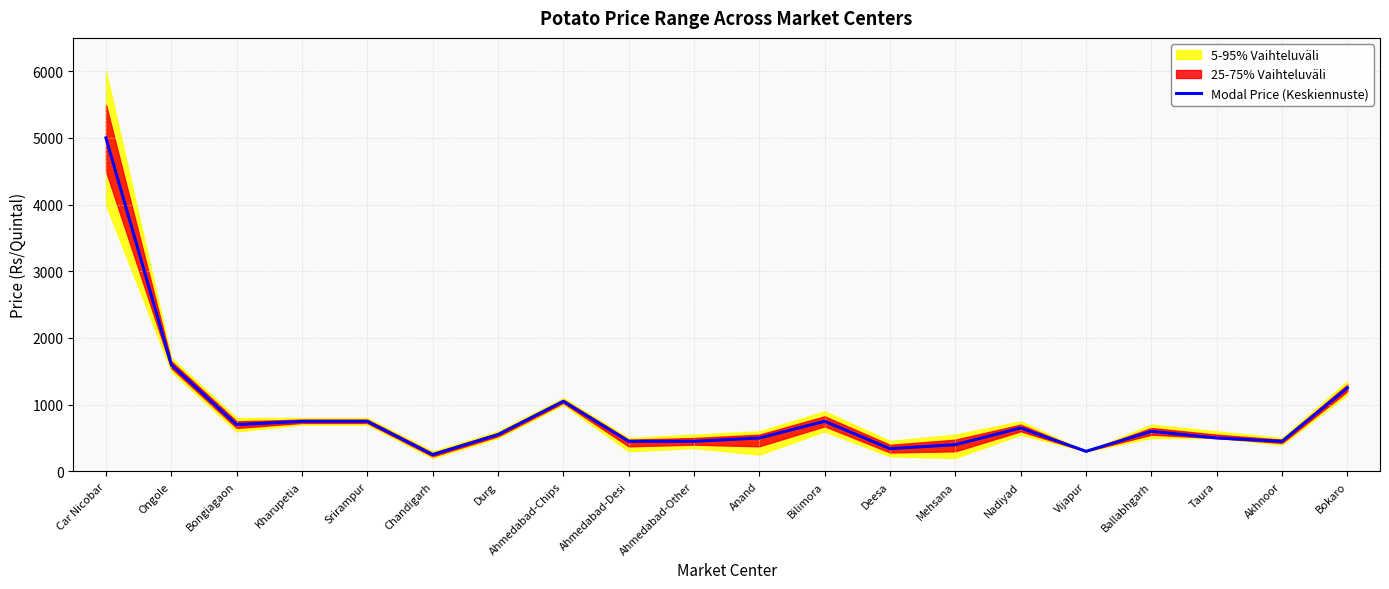

Reading left to right, list all the values displayed in this chart.

Car Nicobar=5000	Ongole=1600	Bongiagaon=700	Kharupetia=750	Srirampur=750	Chandigarh=250	Durg=550	Ahmedabad-Chips=1050	Ahmedabad-Desi=450	Ahmedabad-Other=450	Anand=500	Bilimora=750	Deesa=340	Mehsana=400	Nadiyad=650	Vijapur=300	Ballabhgarh=600	Taura=500	Akhnoor=450	Bokaro=1250